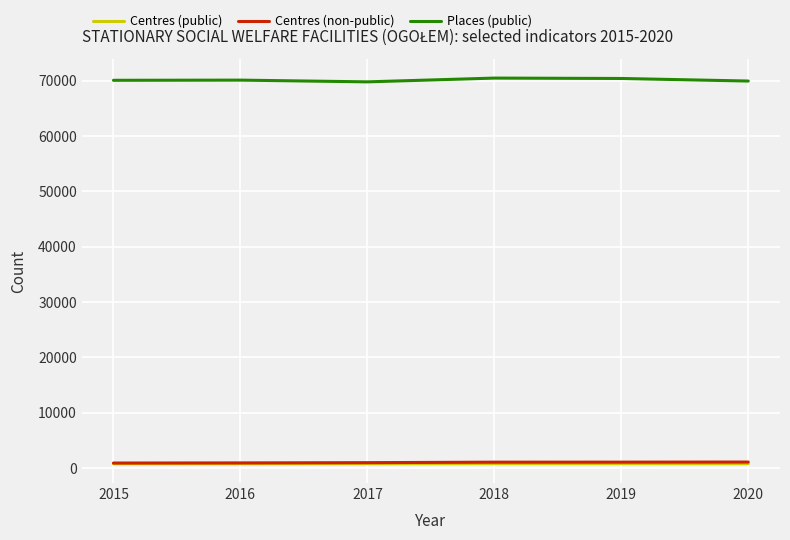

What is the difference between the second highest and second lowest values in the Places (public) series?

464